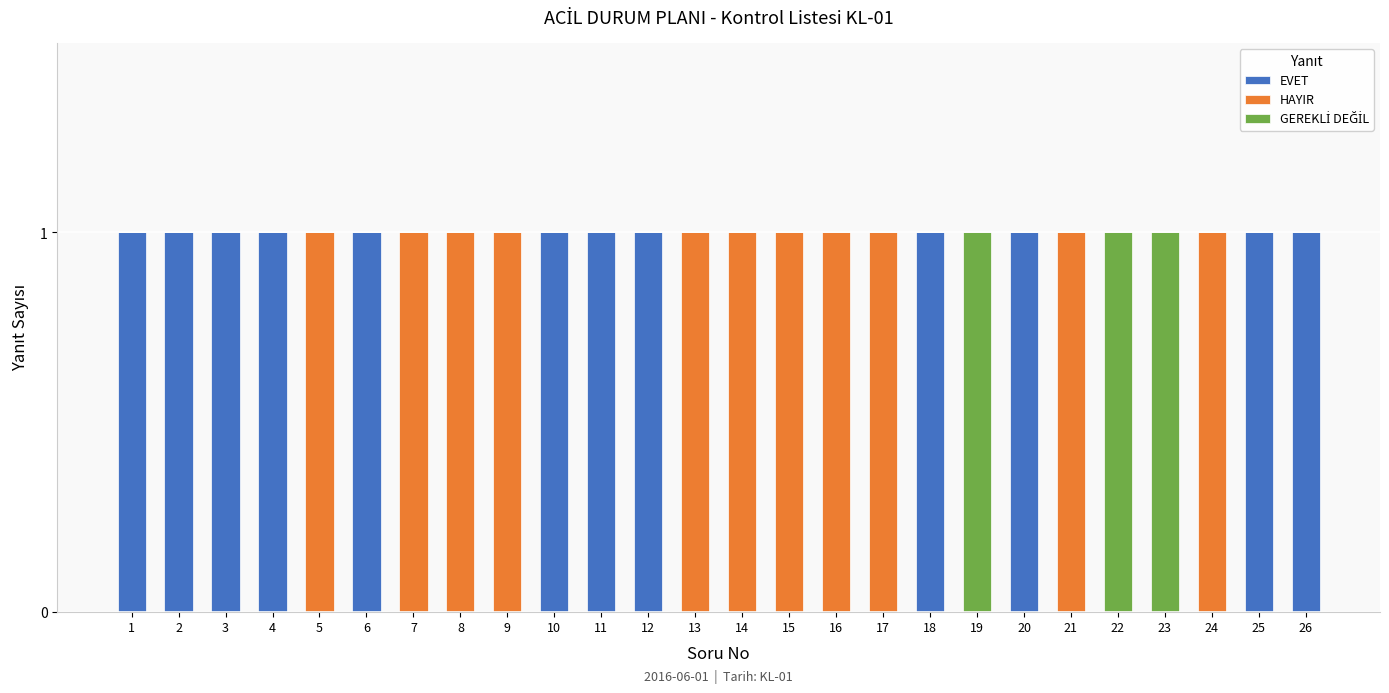

True or false: EVET has a value of 1 at 18.

True